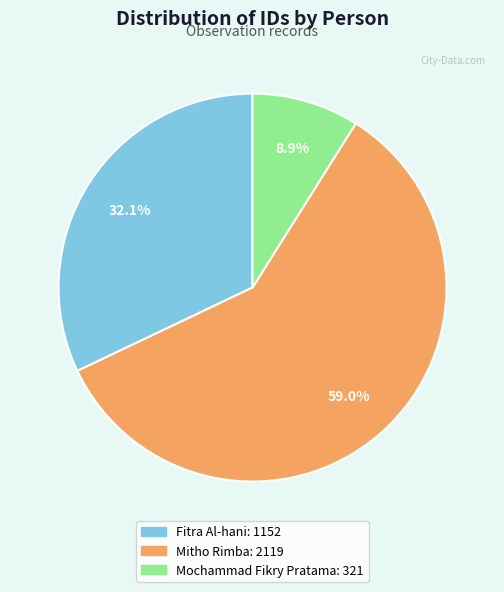

The Fitra Al-hani slice represents 32% of the pie. True or false?

True